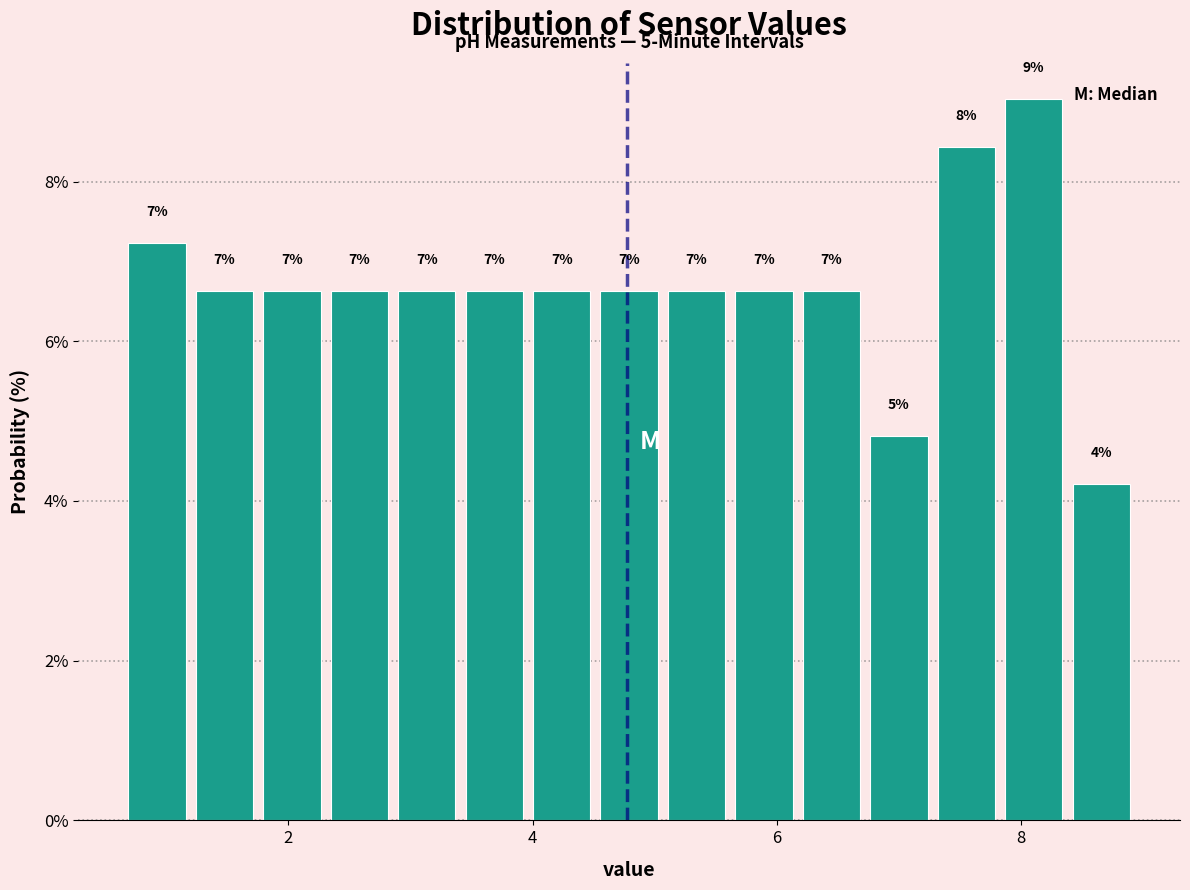

Read against the x-axis, roughly where is the centre of the tallest bar?

8.2